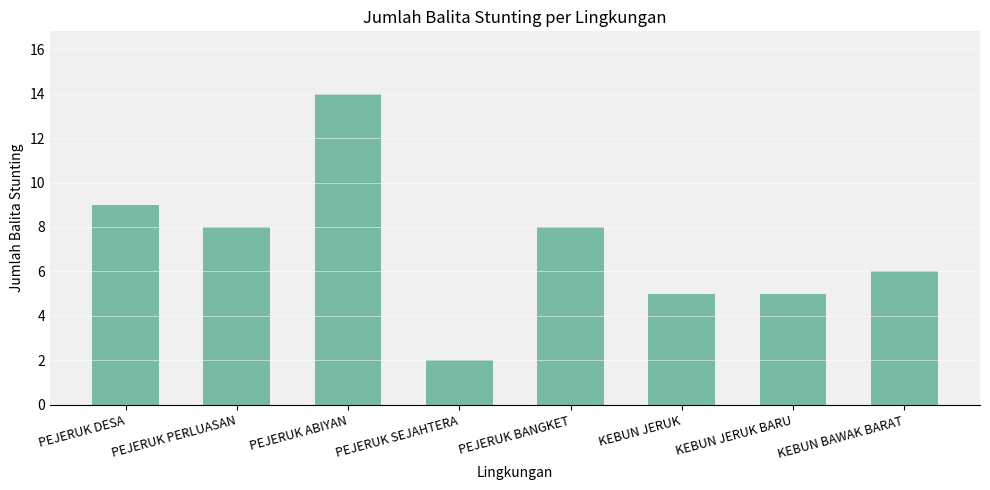

At which category does the chart reach its peak across all series?

PEJERUK ABIYAN